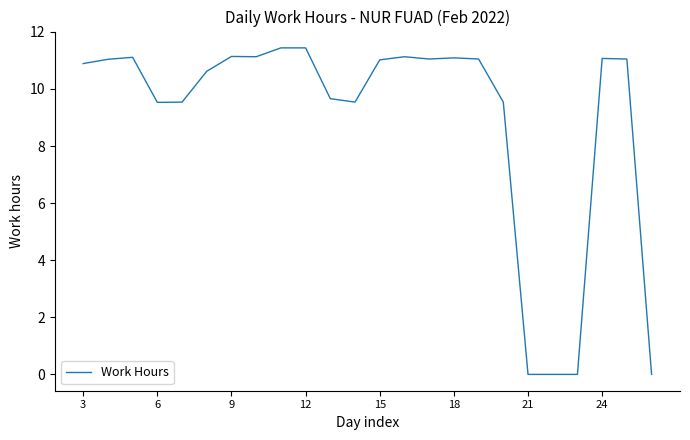

What is the maximum value shown in the chart?

11.4